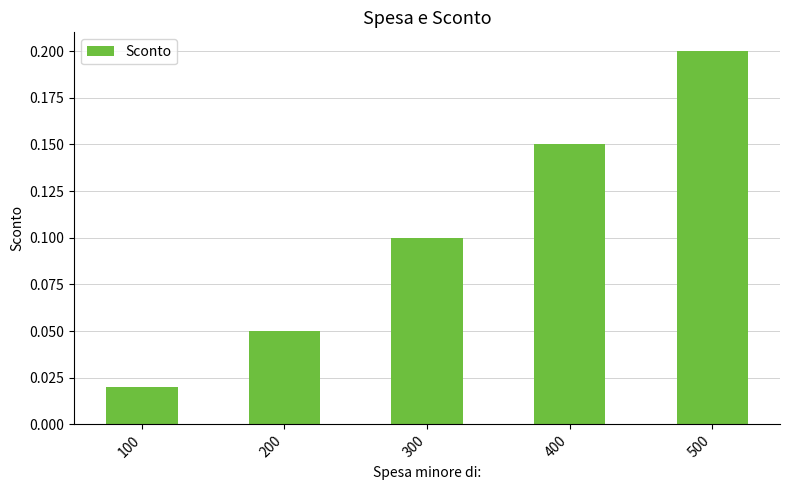

What is the value of the 5th bar from the left?

0.2